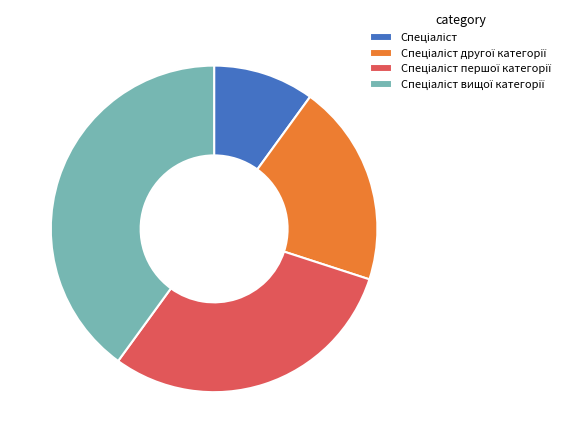

Is there any slice that represents more than half of the pie?

No